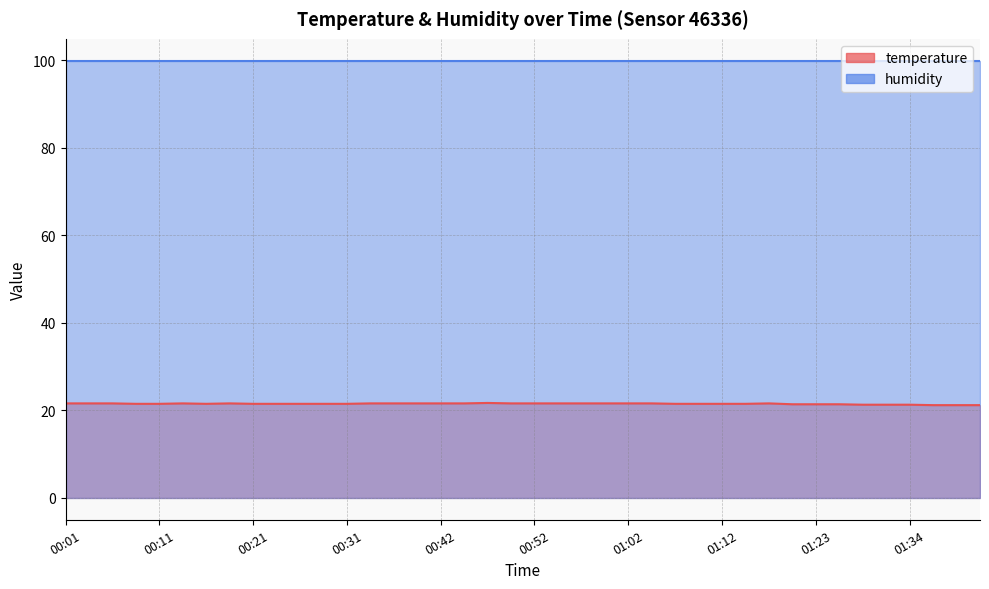

Is it true that the value at 01:04 is 32.3?

False